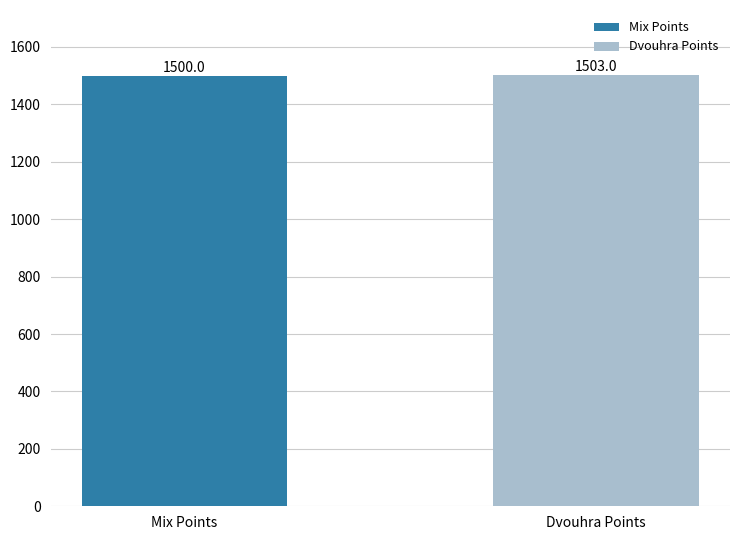

What is the label of the 2nd bar from the right?

Mix Points